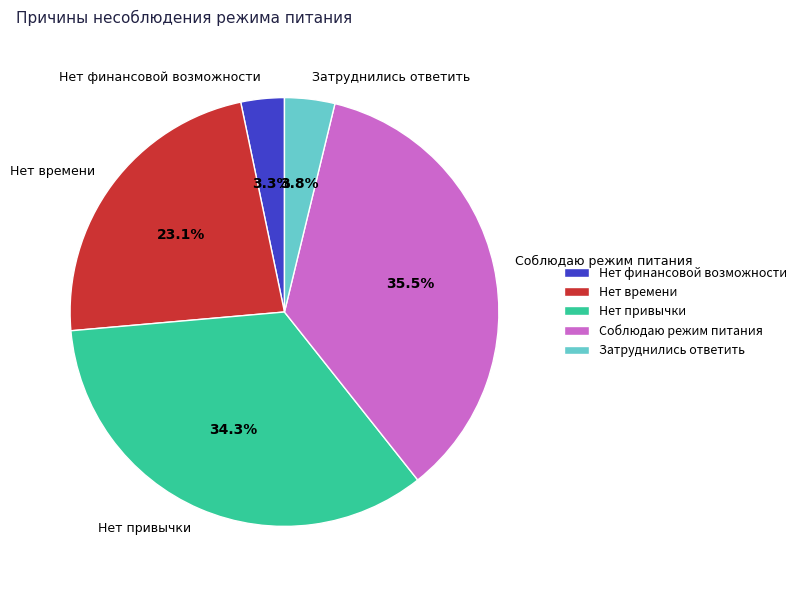

Which has a higher value, Нет времени or Нет привычки?

Нет привычки